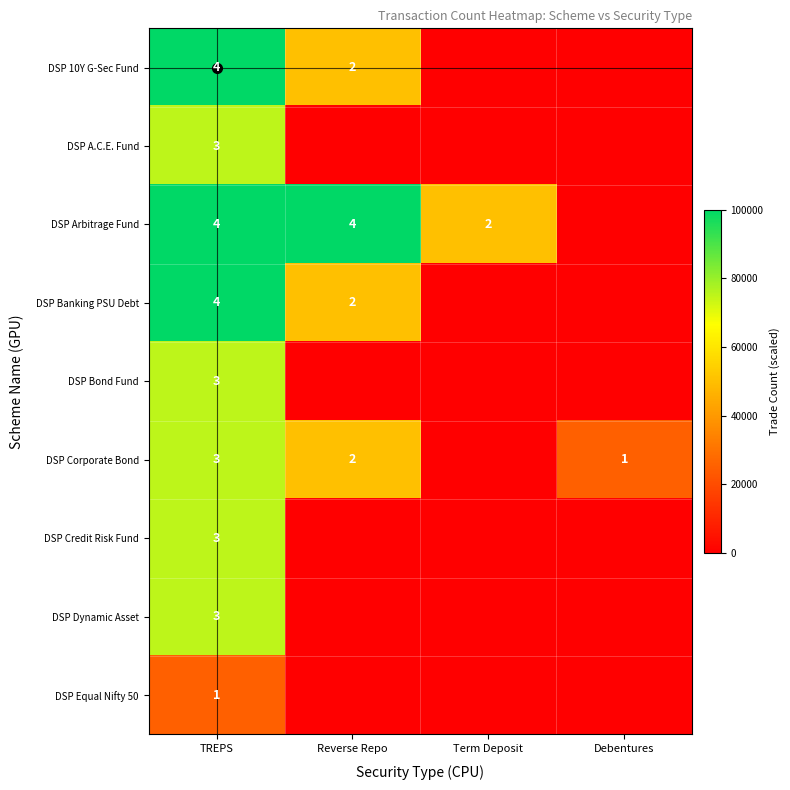

What is the spread (max minus min) of values at TREPS?

3